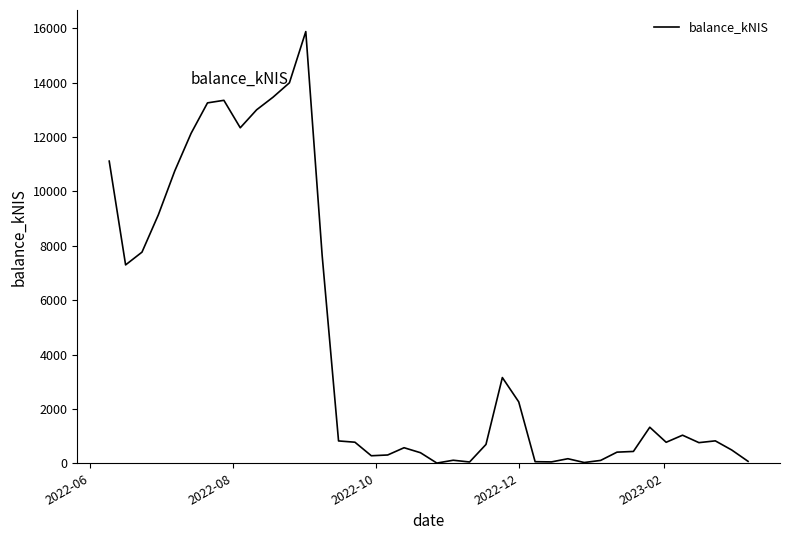

What is the maximum value shown in the chart?

15877.9